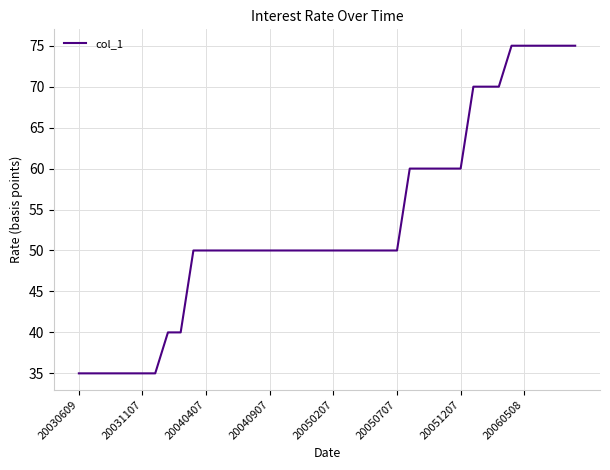

What is the maximum value shown in the chart?

75